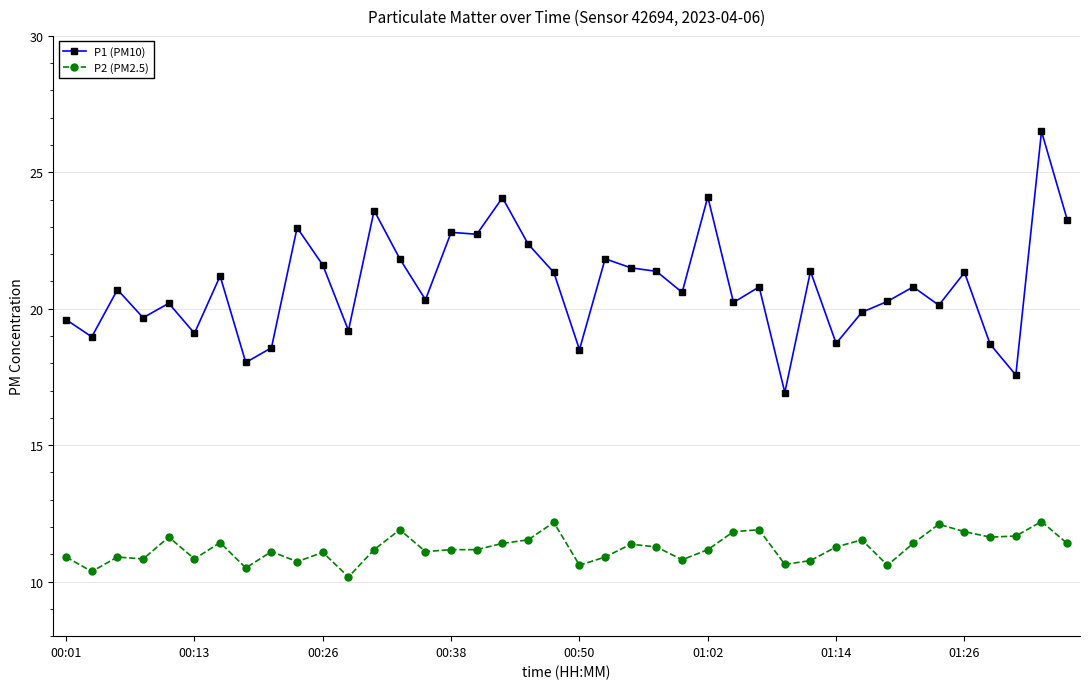

True or false: P1 (PM10) and P2 (PM2.5) cross at least once.

False